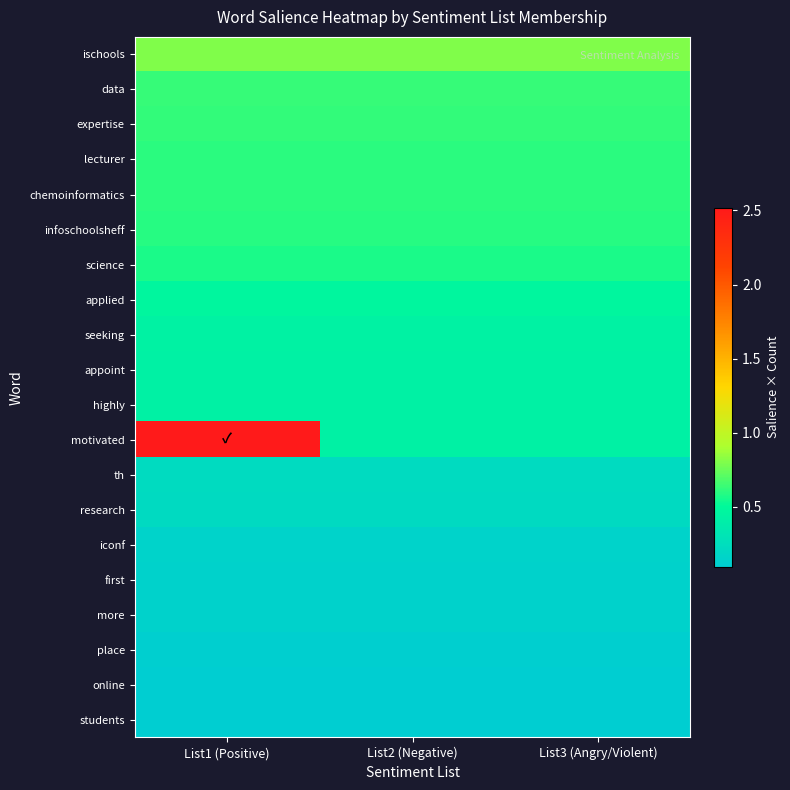

How many distinct data groups are displayed?

20